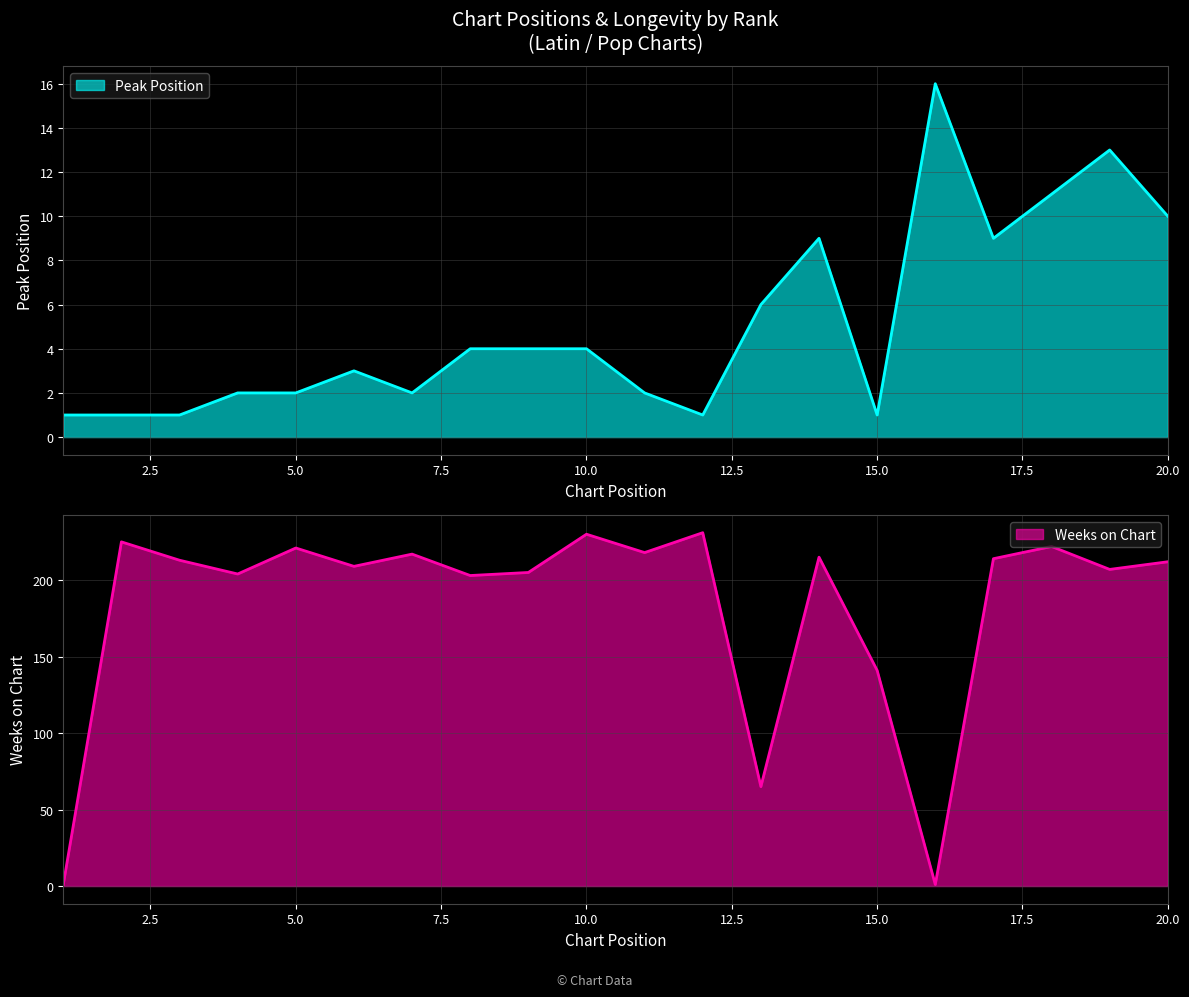

Which has a higher value, 16 or 14?

16